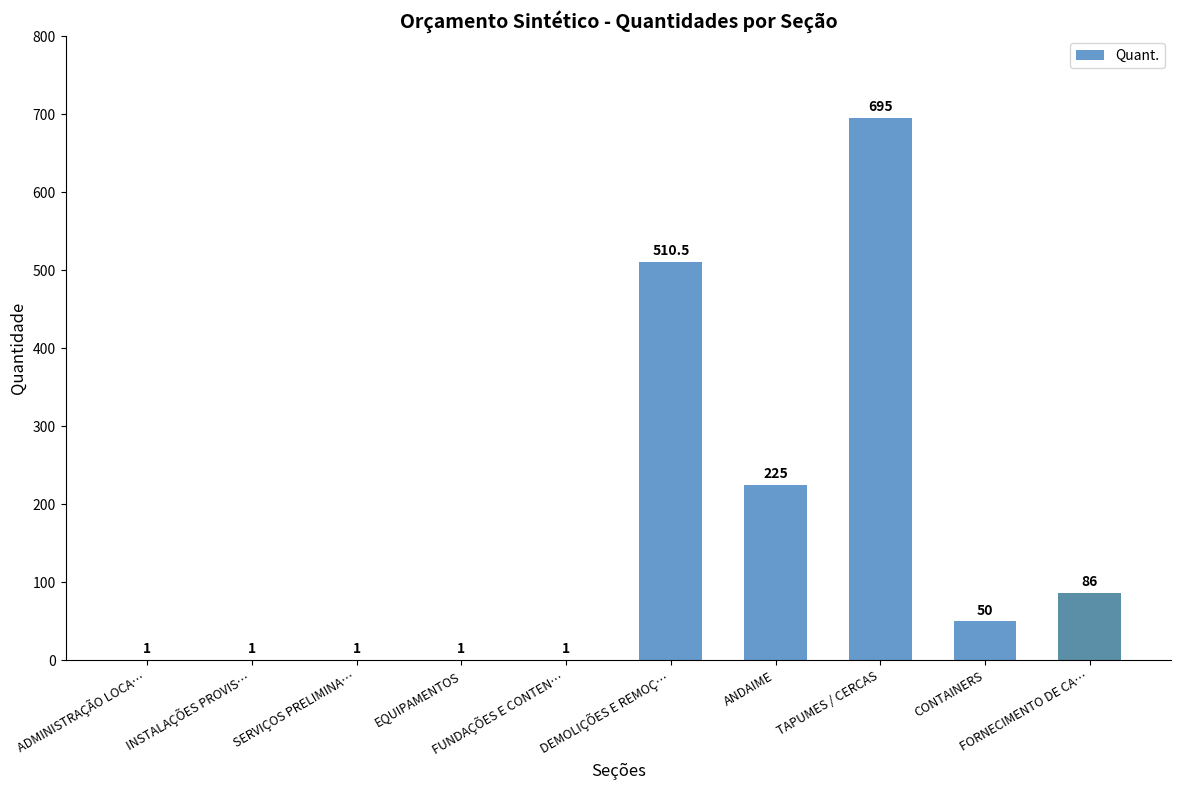

Reading left to right, extract all data points from this chart.

ADMINISTRAÇÃO LOCA…=1.0	INSTALAÇÕES PROVIS…=1.0	SERVIÇOS PRELIMINA…=1.0	EQUIPAMENTOS=1.0	FUNDAÇÕES E CONTEN…=1.0	DEMOLIÇÕES E REMOÇ…=510.5	ANDAIME=225.0	TAPUMES / CERCAS=695.0	CONTAINERS=50.0	FORNECIMENTO DE CA…=86.0